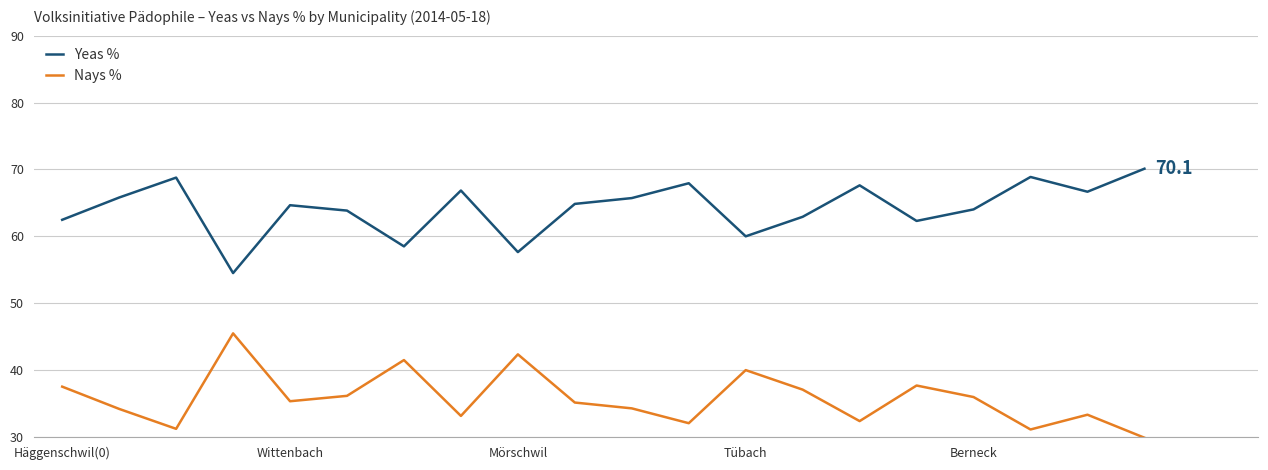

True or false: Nays % and Yeas % intersect in this chart.

False